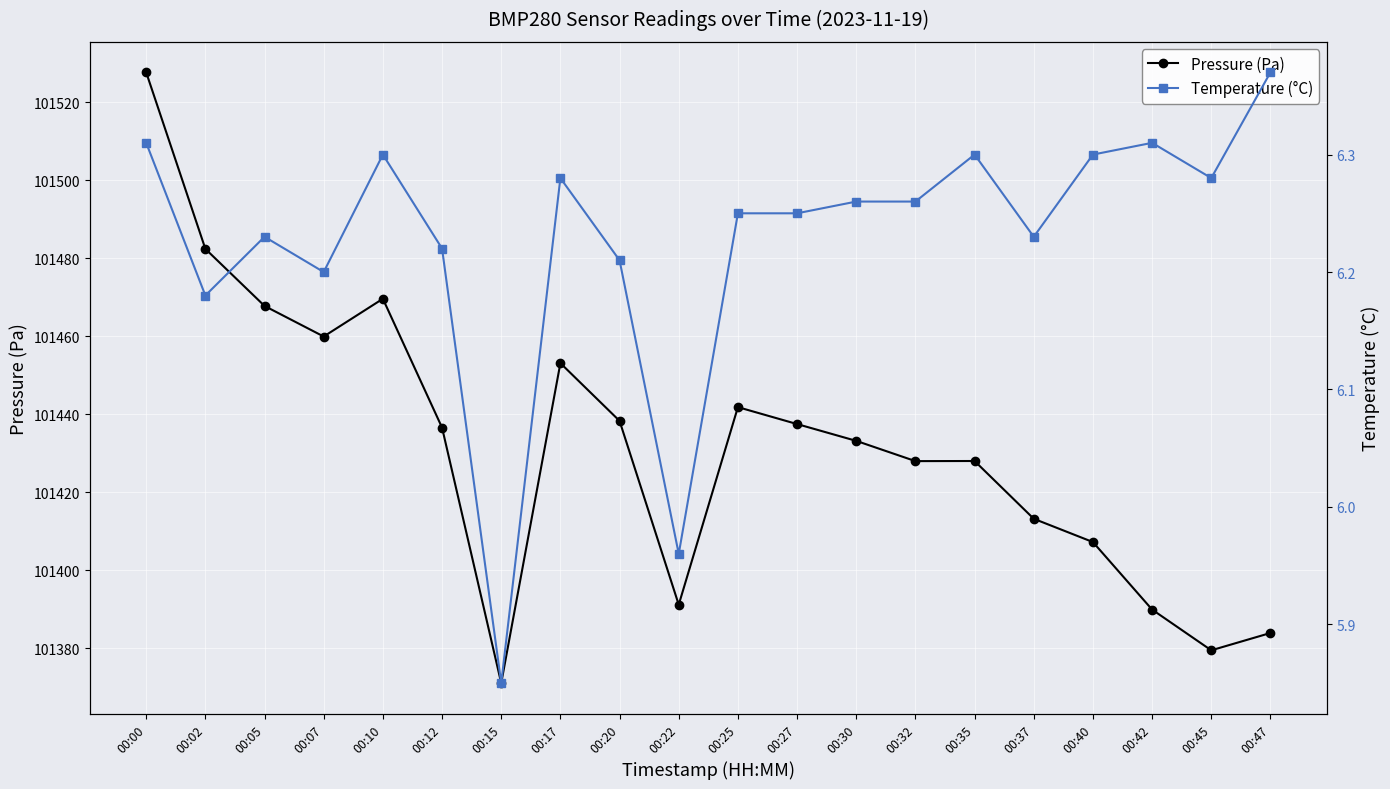

Between 00:15 and 00:30, which series saw the biggest shift?

Pressure (Pa)